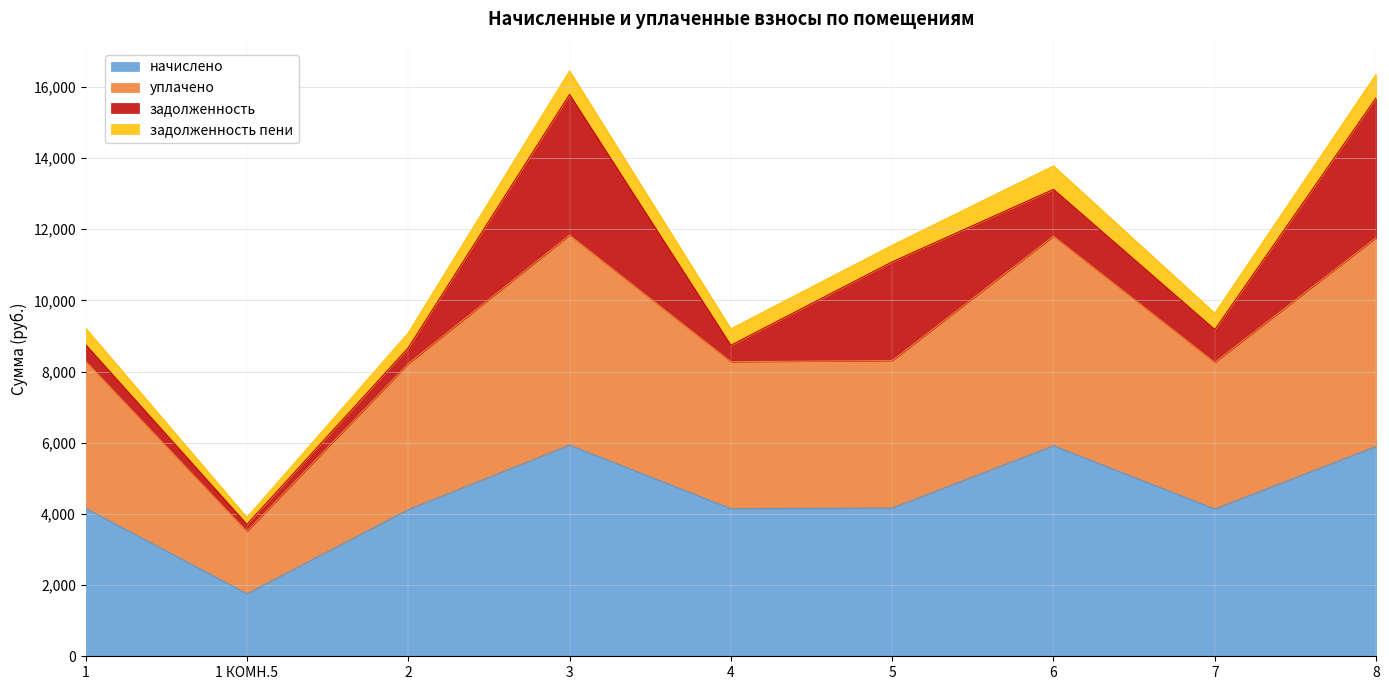

What is the total value across all series at 6?

13778.8